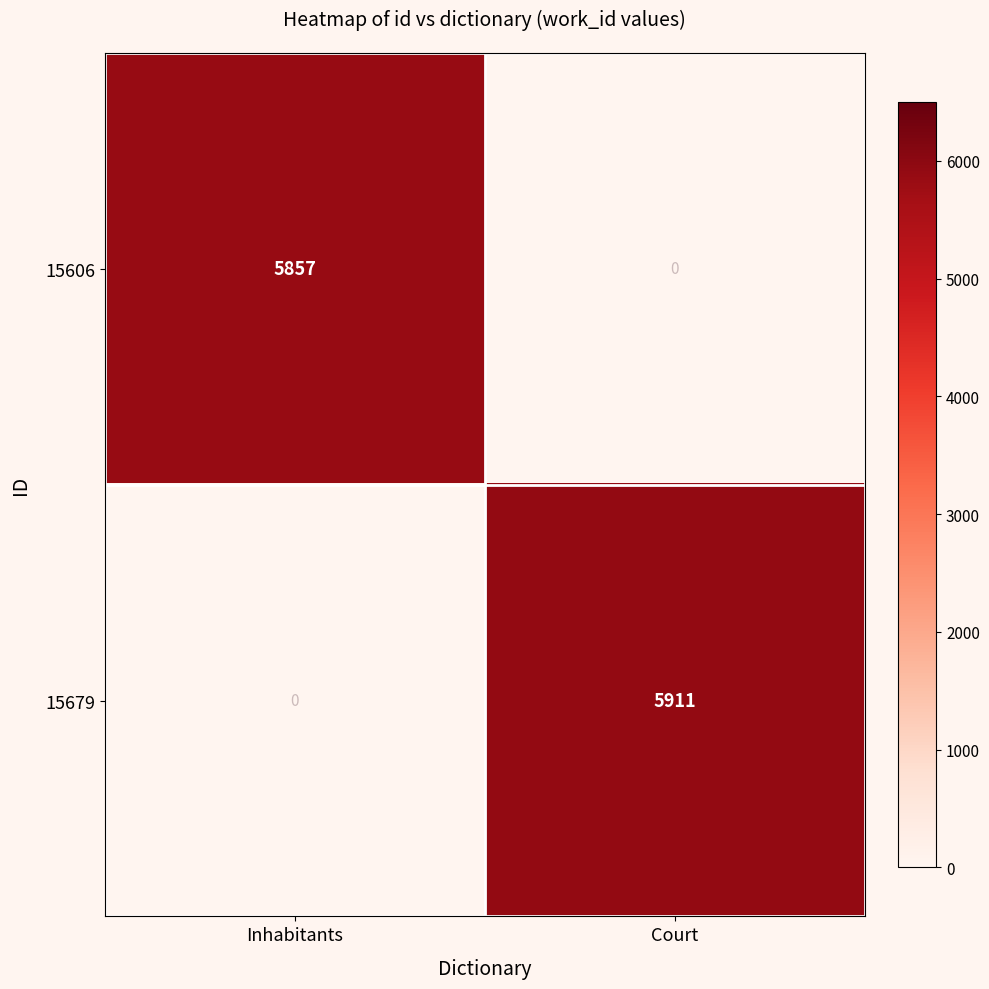

At which label does 15679 reach its minimum?

Inhabitants